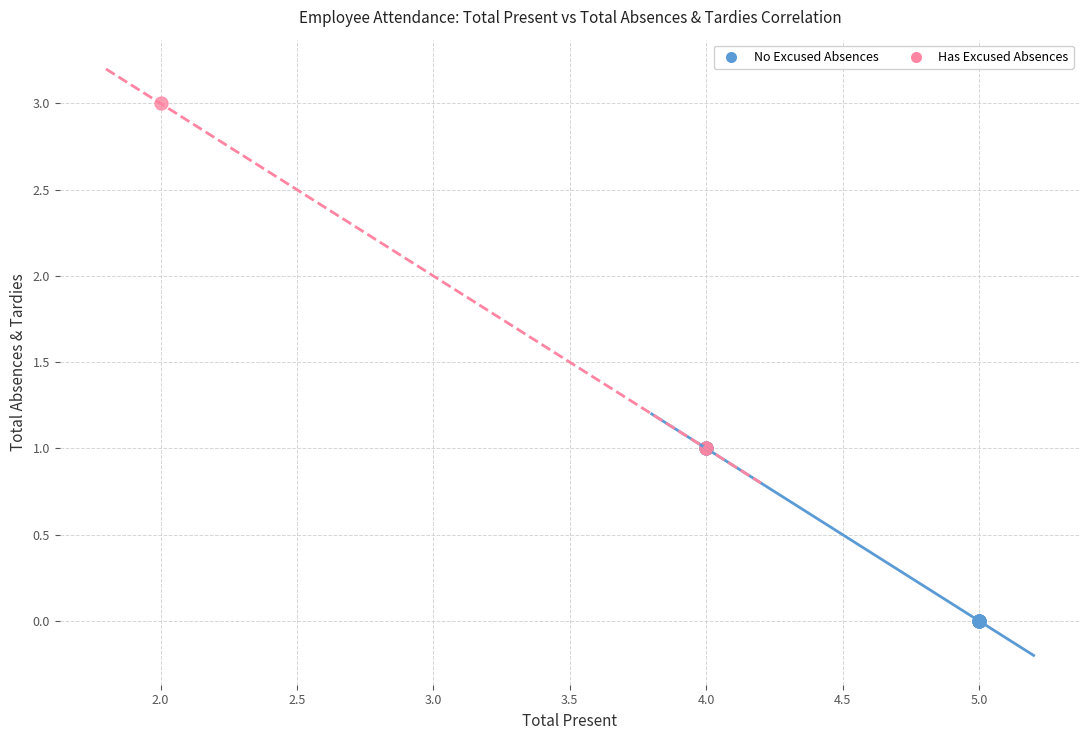

Which series reaches the maximum Y coordinate?

Has Excused Absences